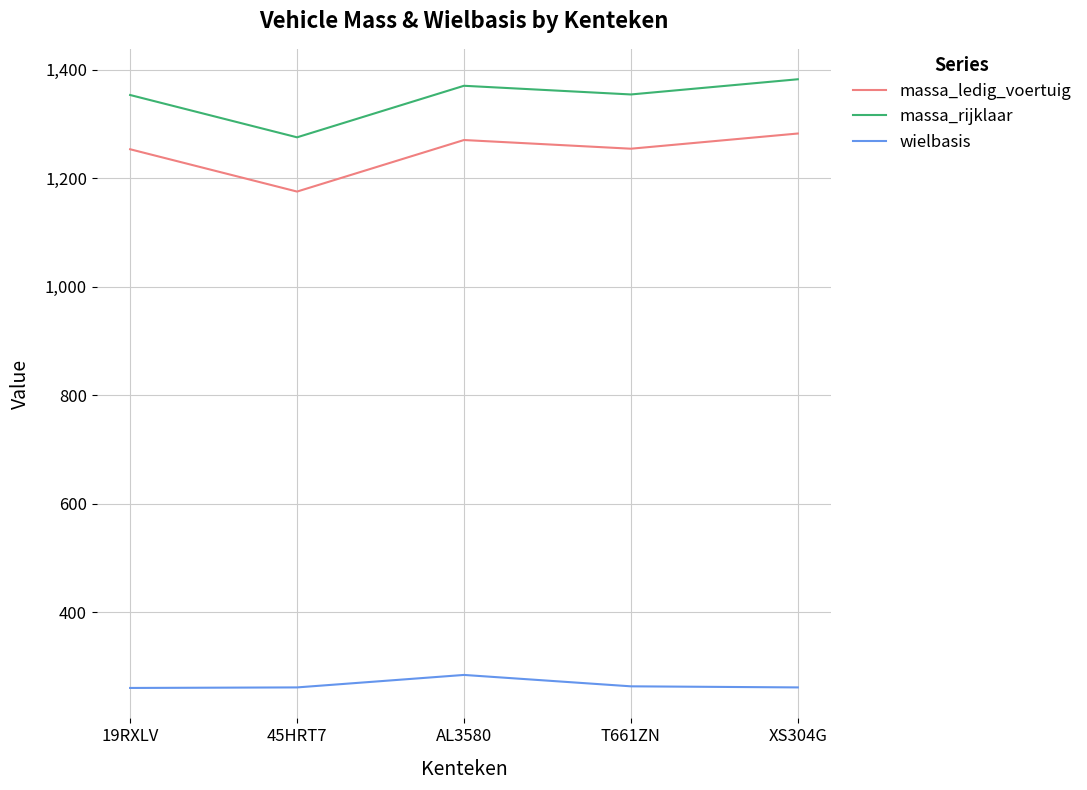

True or false: wielbasis and massa_ledig_voertuig intersect in this chart.

False